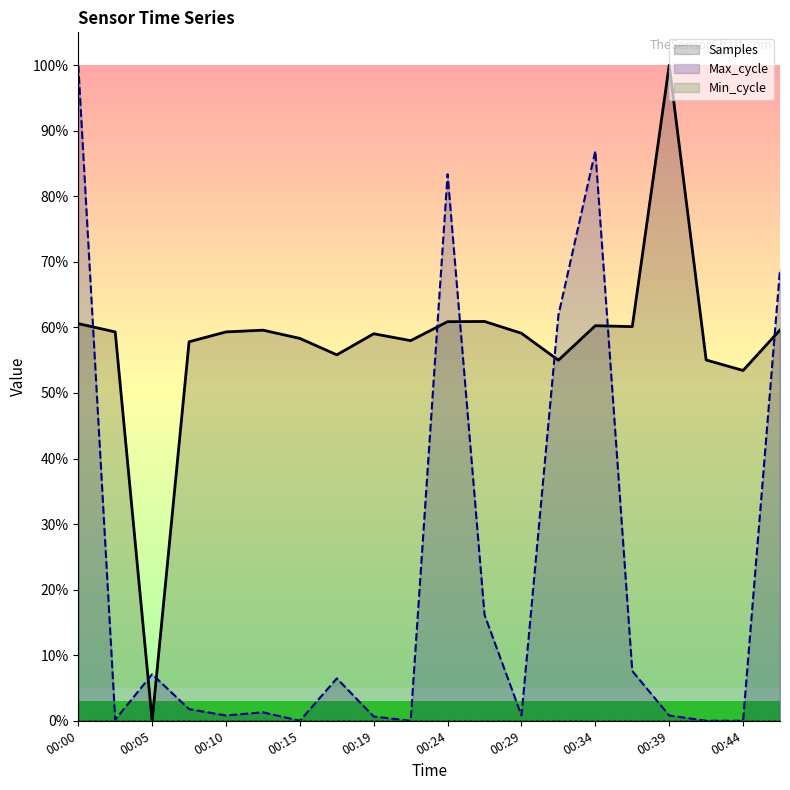

What is the maximum value for Samples?

1.0